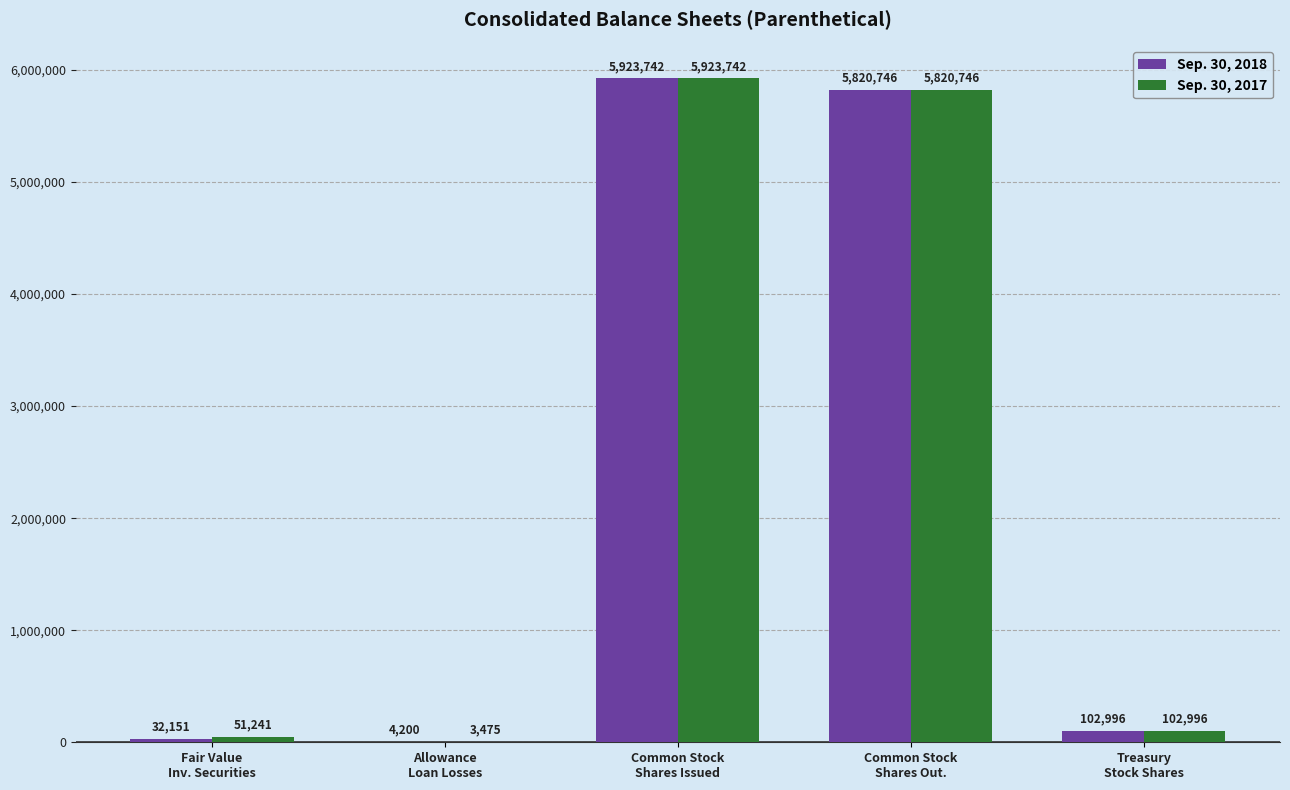

What is the maximum value for Sep. 30, 2017?

5923742